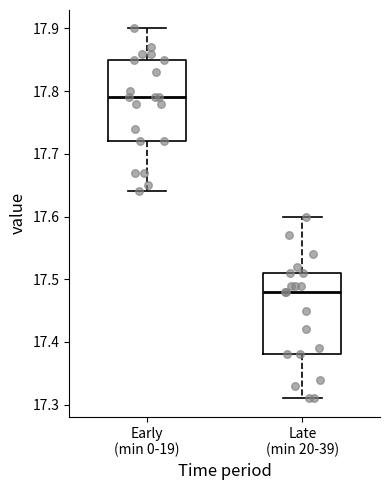

Where does the upper whisker of the box for Early (min 0-19) end on the y-axis? The values are not printed on the chart, so give them approximately, as read against the axis.

17.90